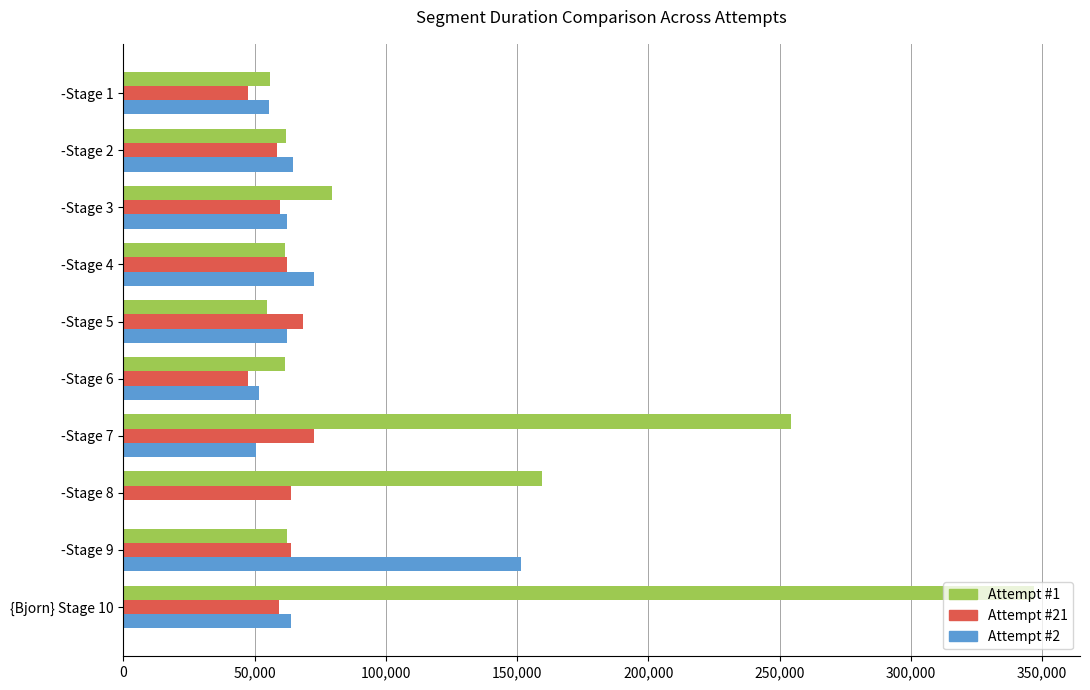

Which series has the largest total across all categories?

Attempt #1